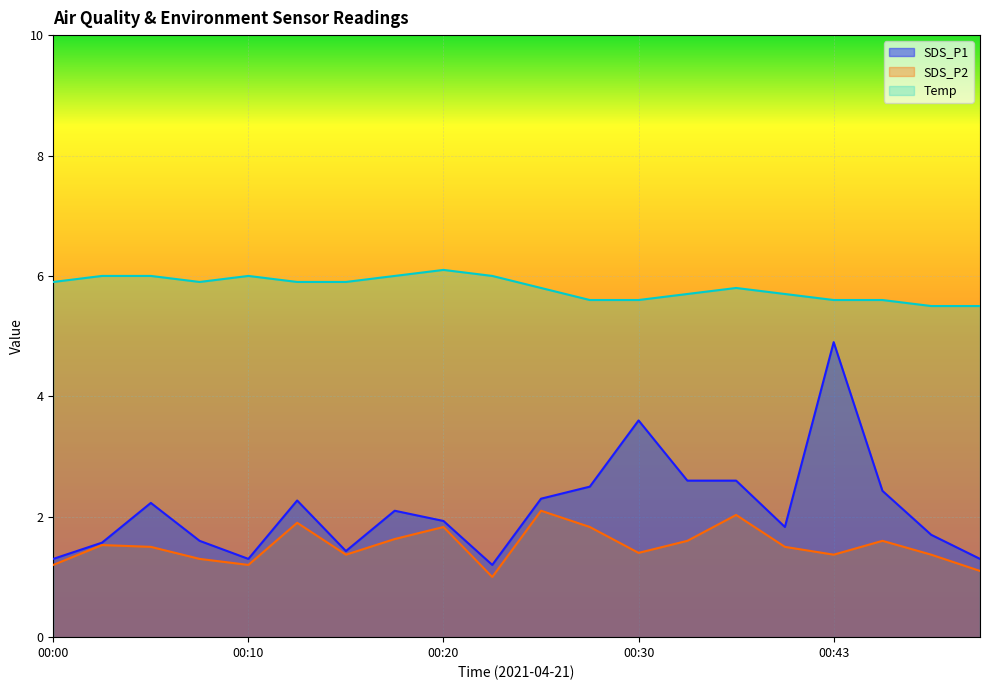

At 00:40, list the series in order from largest to smallest.

Temp, SDS_P1, SDS_P2